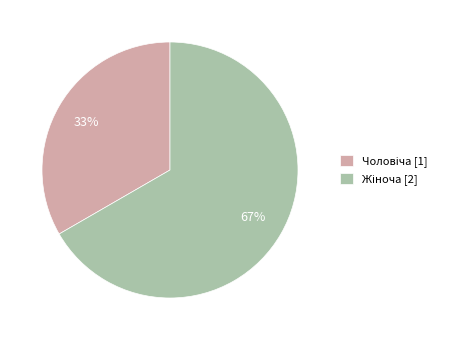

Does any single category account for the majority?

Yes